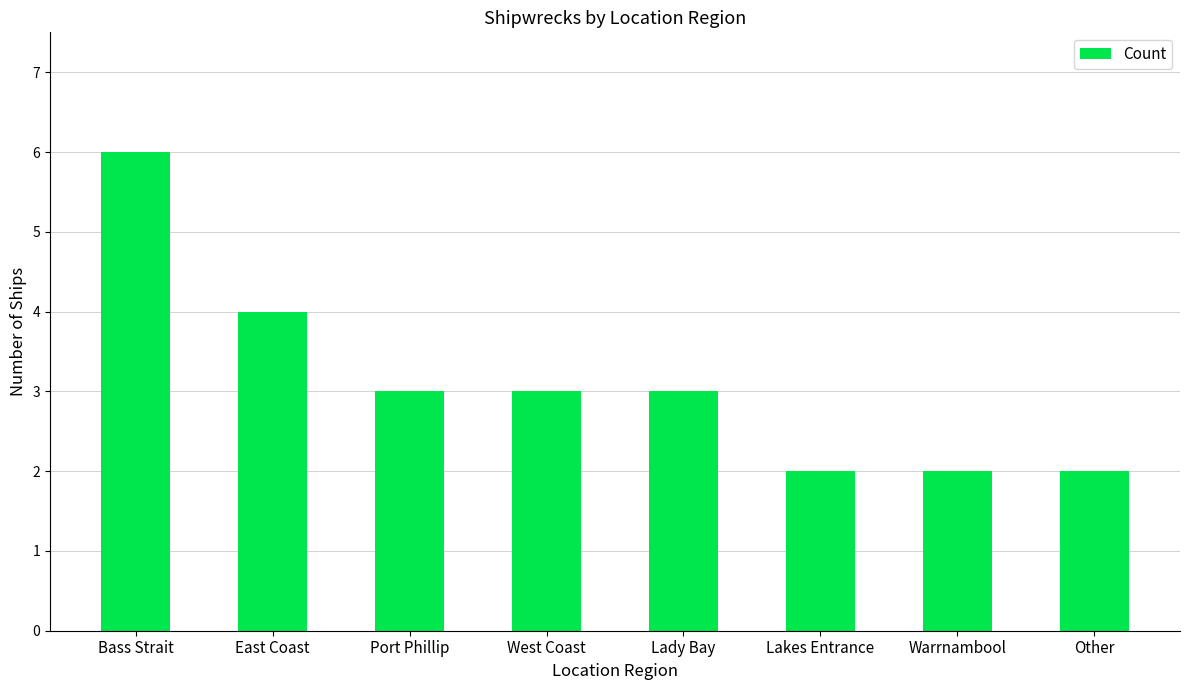

What is the approximate value at Lady Bay?

3